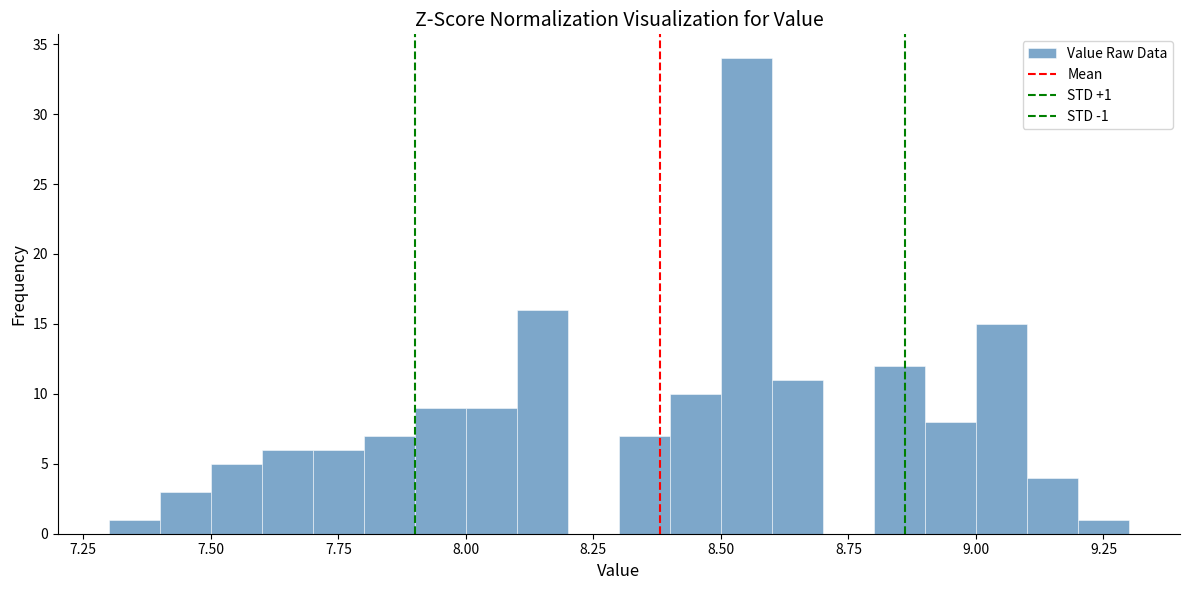

Read against the x-axis, roughly where is the centre of the tallest bar?

8.55